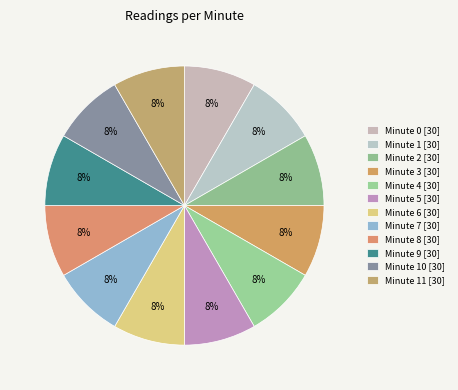

Count the number of slices in the pie.

12